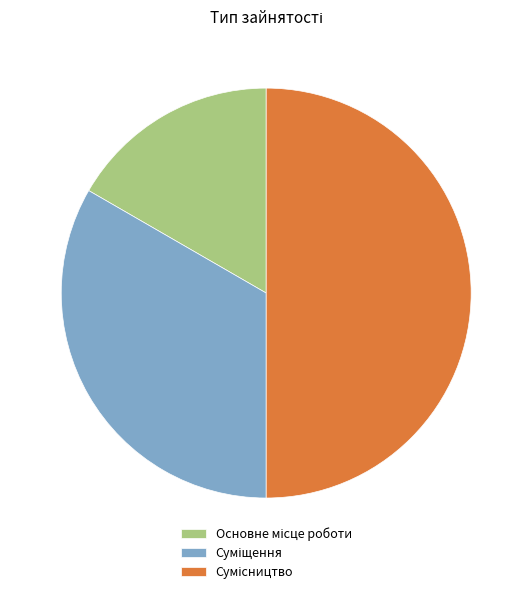

How many segments does this pie chart have?

3